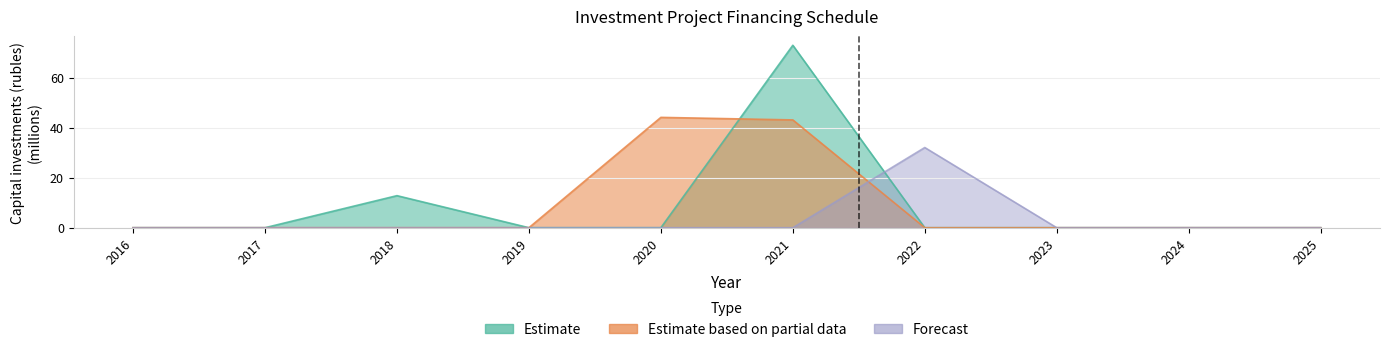

True or false: Estimate based on partial data and Forecast intersect in this chart.

True